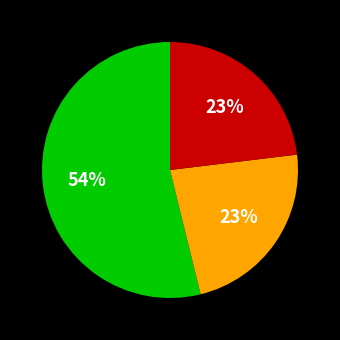

To the nearest percent, what is the average slice percentage?

33%